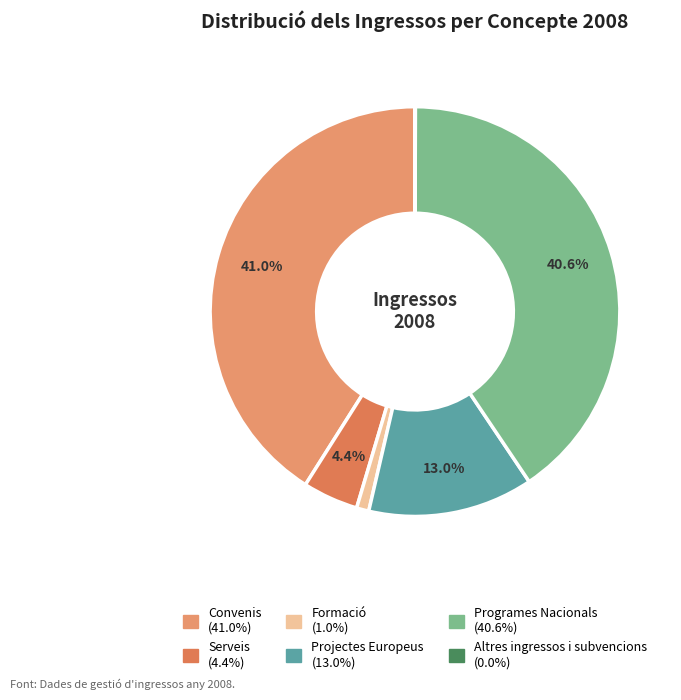

To the nearest percent, what is the difference between the largest and smallest slice percentages?

41%